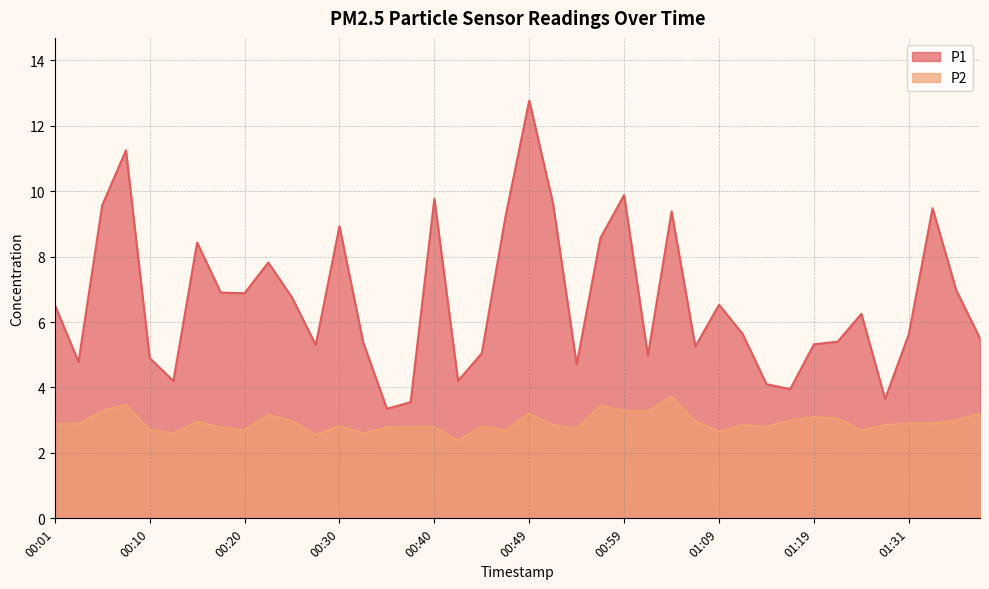

Which series changed the most between 00:10 and 00:54?

P1